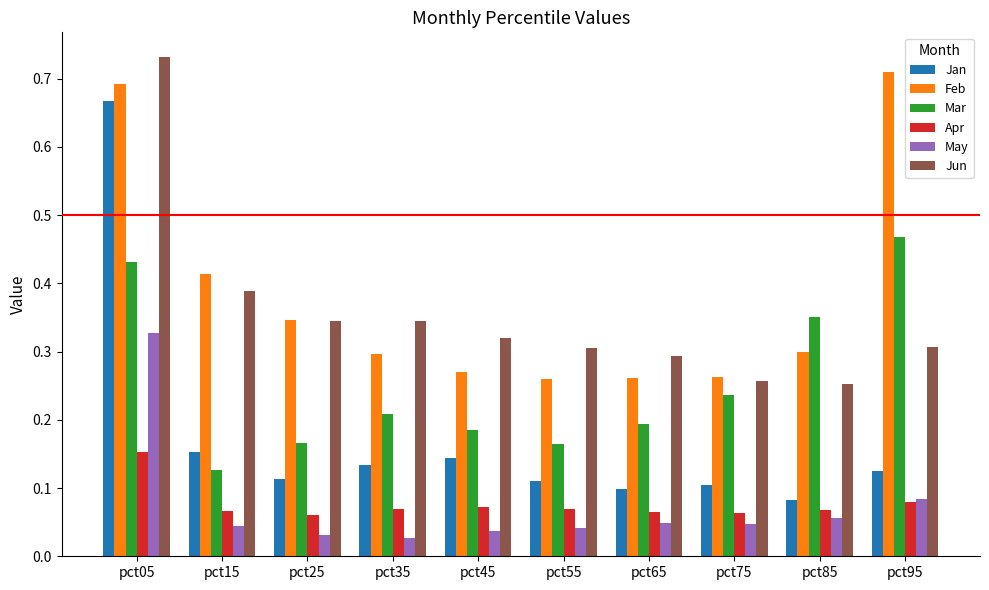

List the series in order of their peak value, lowest first.

Apr, May, Mar, Jan, Feb, Jun